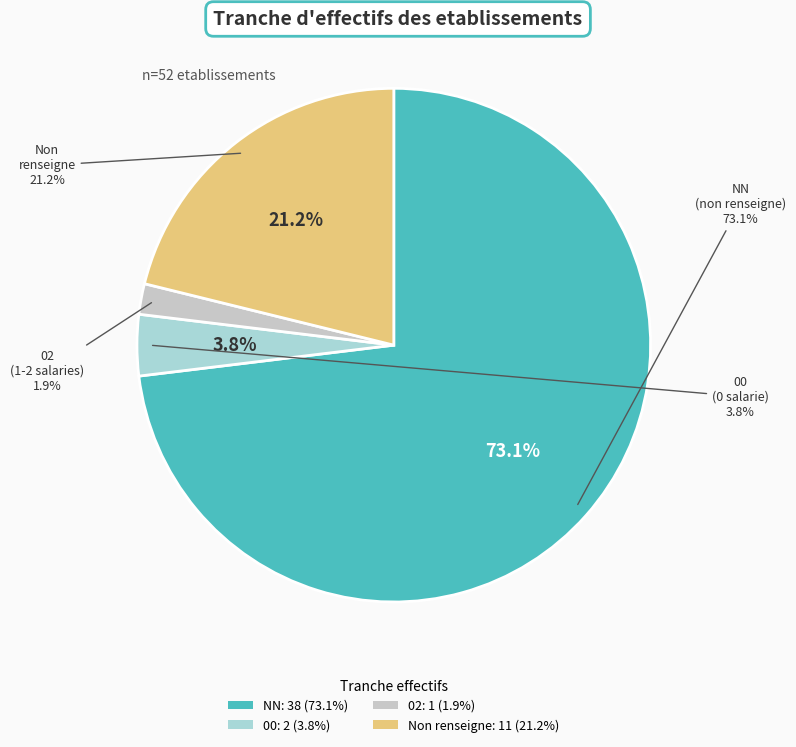

To the nearest percent, what is the difference between the largest and smallest slice percentages?

71%